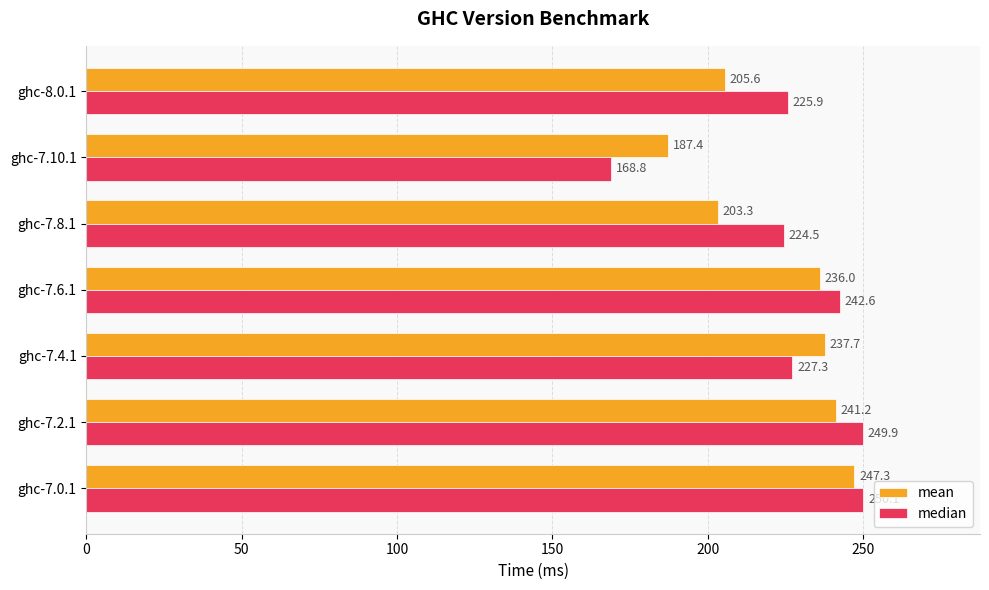

Which category has the lowest value in the mean series?

ghc-7.10.1